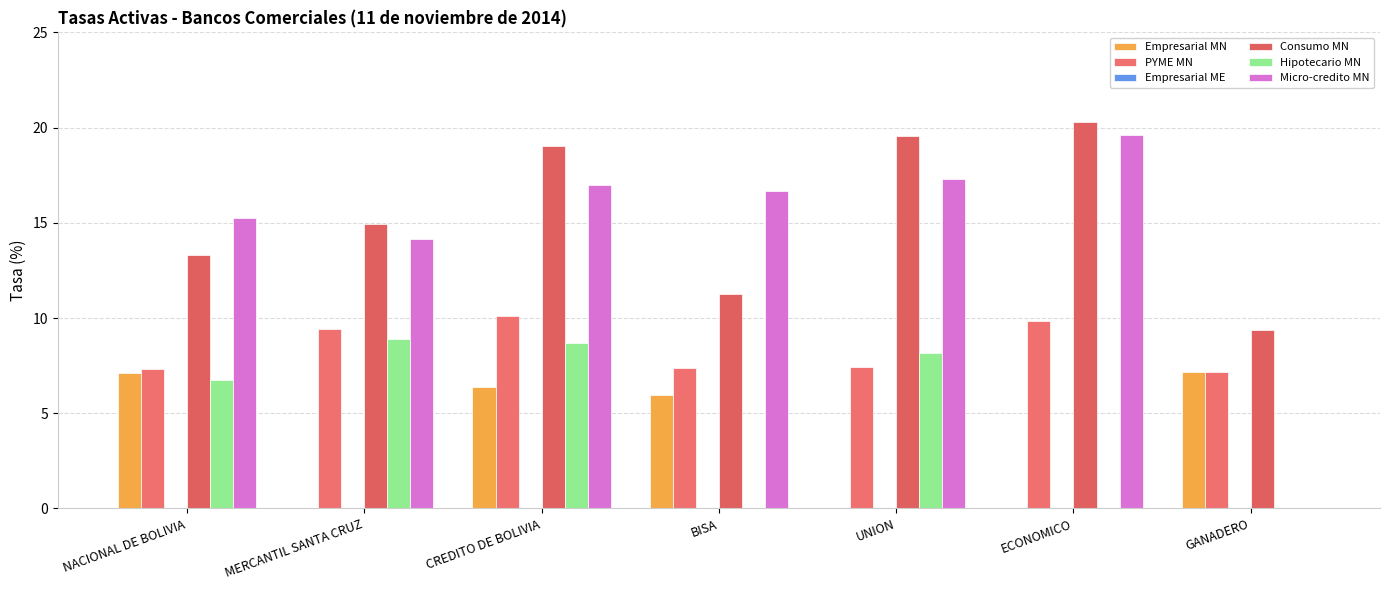

Which category has the lowest value in the Consumo MN series?

GANADERO